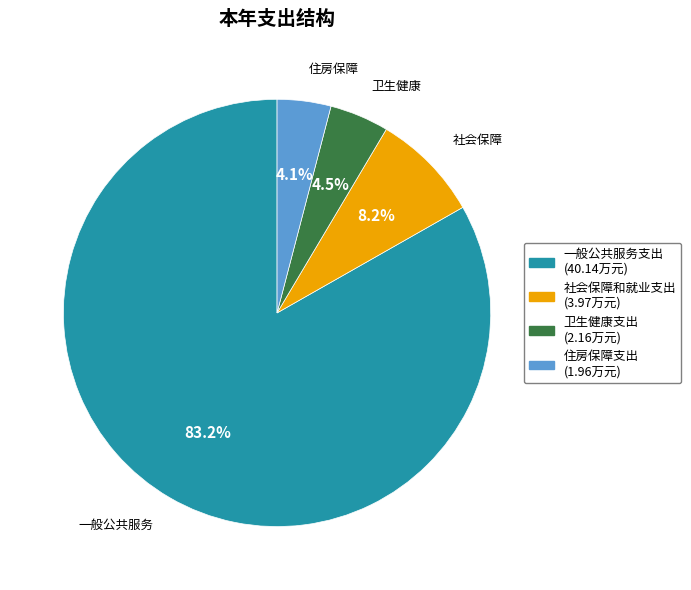

Approximately how many times larger is the value at 住房保障支出 compared to 社会保障和就业支出?

0.5